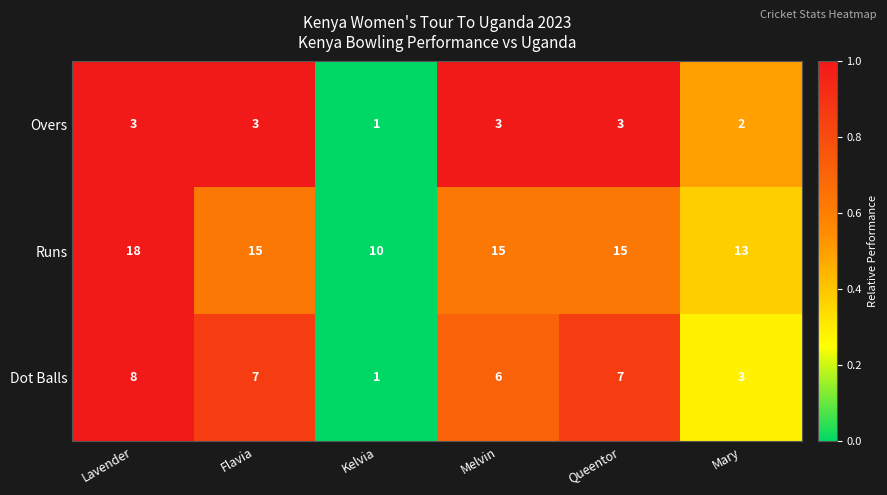

Reading right to left, transcribe all the data shown in this chart.

Overs: 2	3	3	1	3	3
Runs: 13	15	15	10	15	18
Dot Balls: 3	7	6	1	7	8